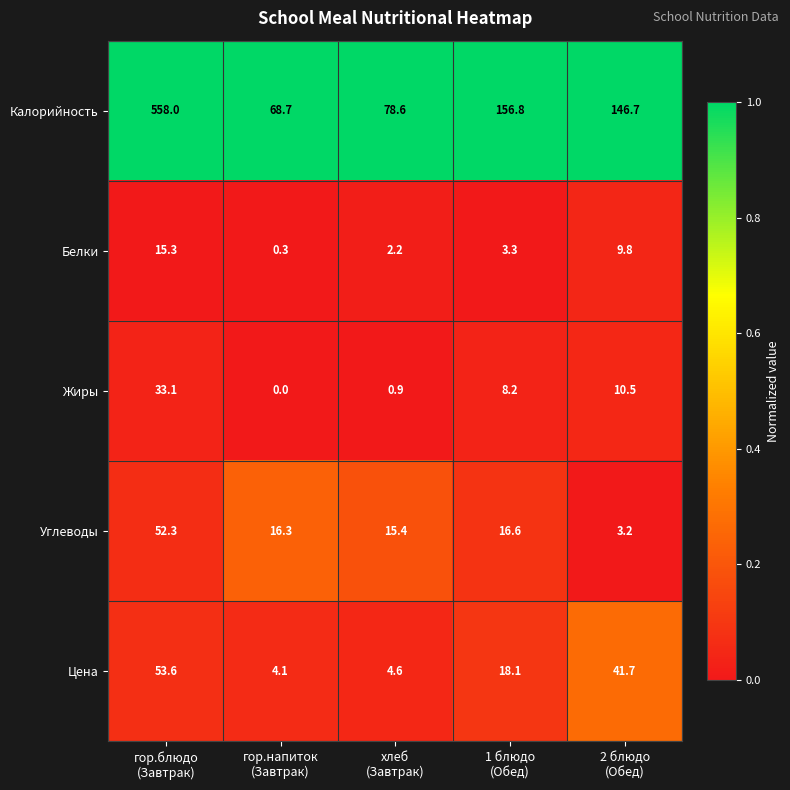

At how many categories does at least one series exceed 51?

5